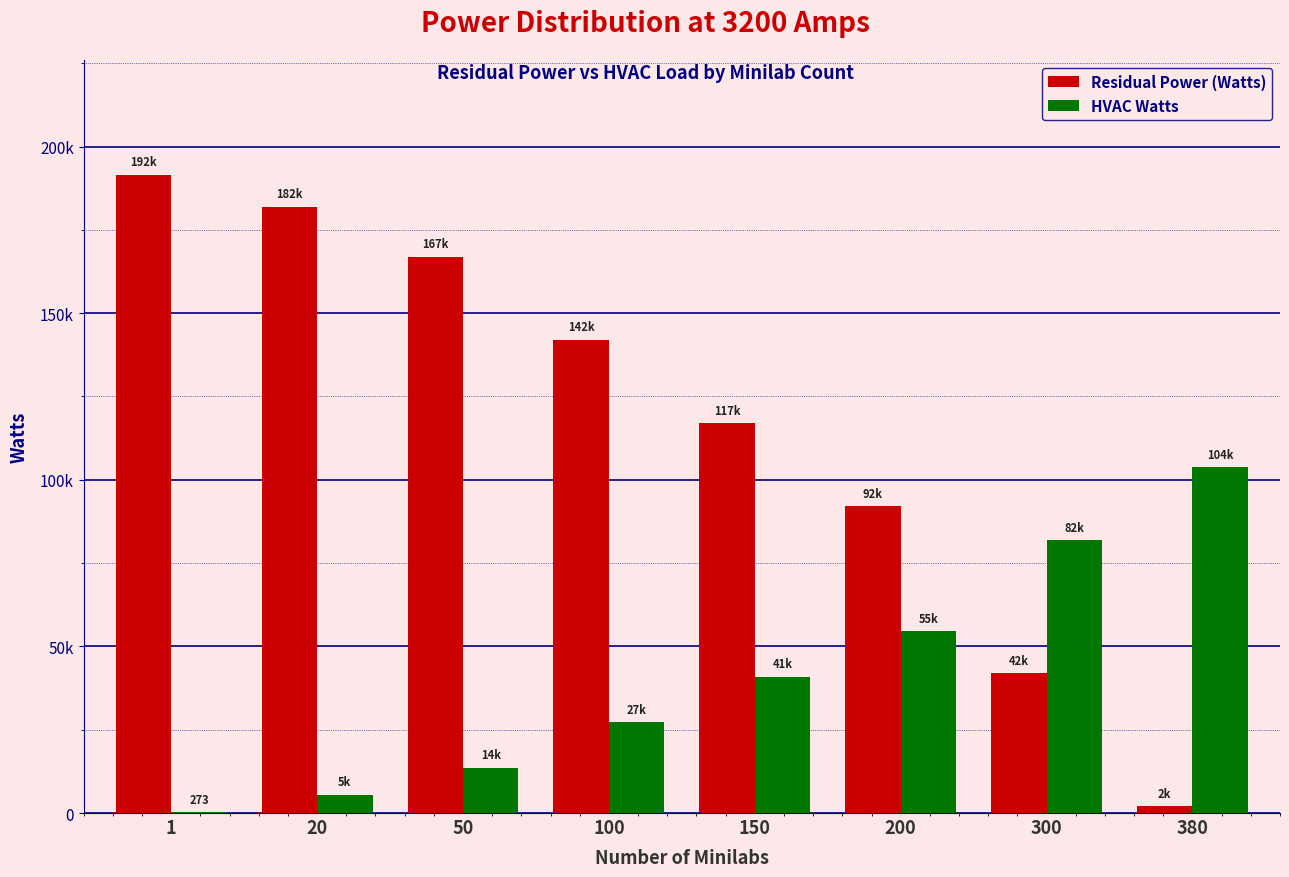

At which label does HVAC Watts first exceed 40944?

200